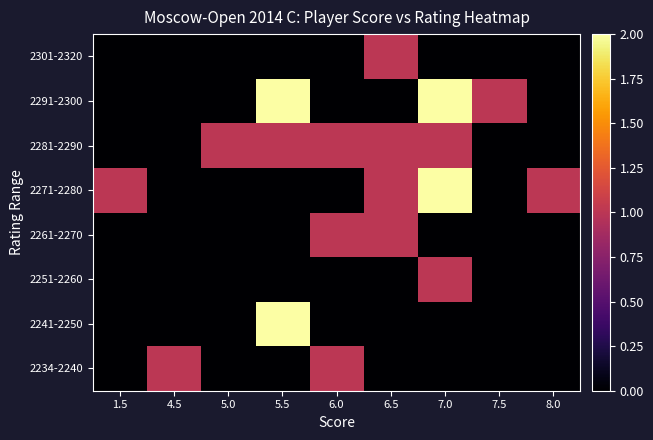

Reading left to right, what are all the values shown in this chart?

2234-2240: 1.5=0	4.5=1	5.0=0	5.5=0	6.0=1	6.5=0	7.0=0	7.5=0	8.0=0
2241-2250: 1.5=0	4.5=0	5.0=0	5.5=2	6.0=0	6.5=0	7.0=0	7.5=0	8.0=0
2251-2260: 1.5=0	4.5=0	5.0=0	5.5=0	6.0=0	6.5=0	7.0=1	7.5=0	8.0=0
2261-2270: 1.5=0	4.5=0	5.0=0	5.5=0	6.0=1	6.5=1	7.0=0	7.5=0	8.0=0
2271-2280: 1.5=1	4.5=0	5.0=0	5.5=0	6.0=0	6.5=1	7.0=2	7.5=0	8.0=1
2281-2290: 1.5=0	4.5=0	5.0=1	5.5=1	6.0=1	6.5=1	7.0=1	7.5=0	8.0=0
2291-2300: 1.5=0	4.5=0	5.0=0	5.5=2	6.0=0	6.5=0	7.0=2	7.5=1	8.0=0
2301-2320: 1.5=0	4.5=0	5.0=0	5.5=0	6.0=0	6.5=1	7.0=0	7.5=0	8.0=0